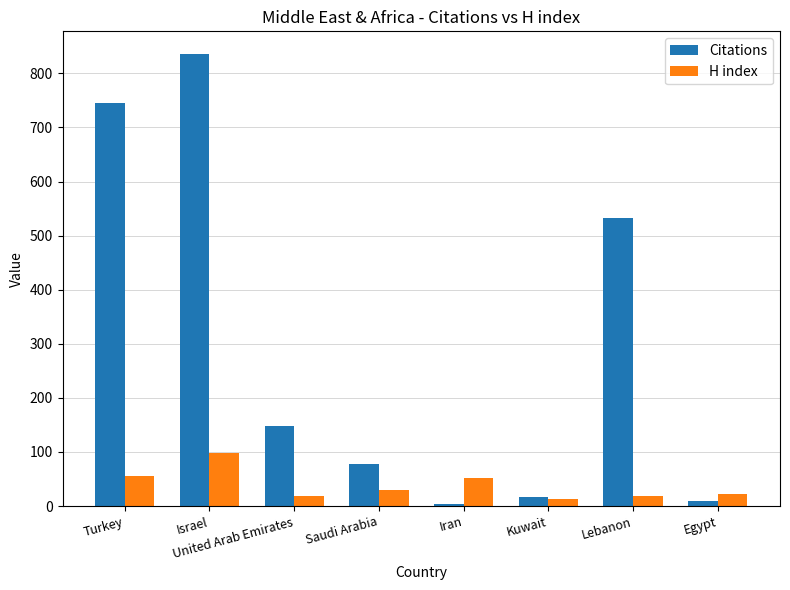

Which series changed the most between Turkey and Israel?

Citations